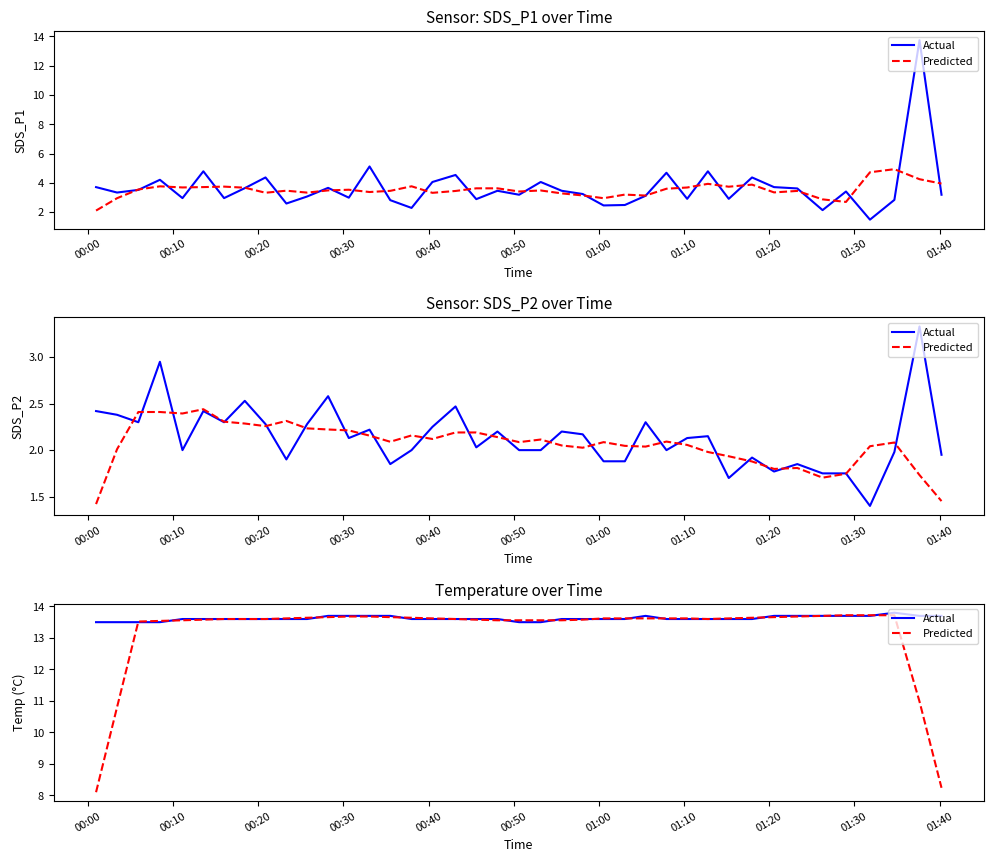

List the series in order of their overall mean, lowest first.

Predicted, Actual